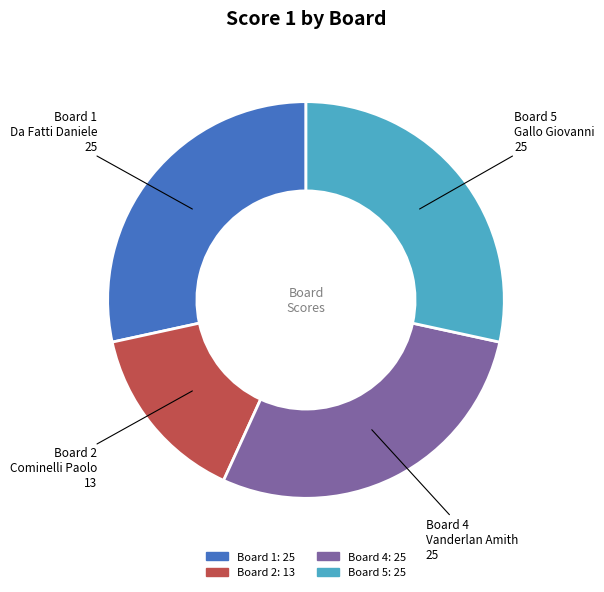

Does any single category account for the majority?

No